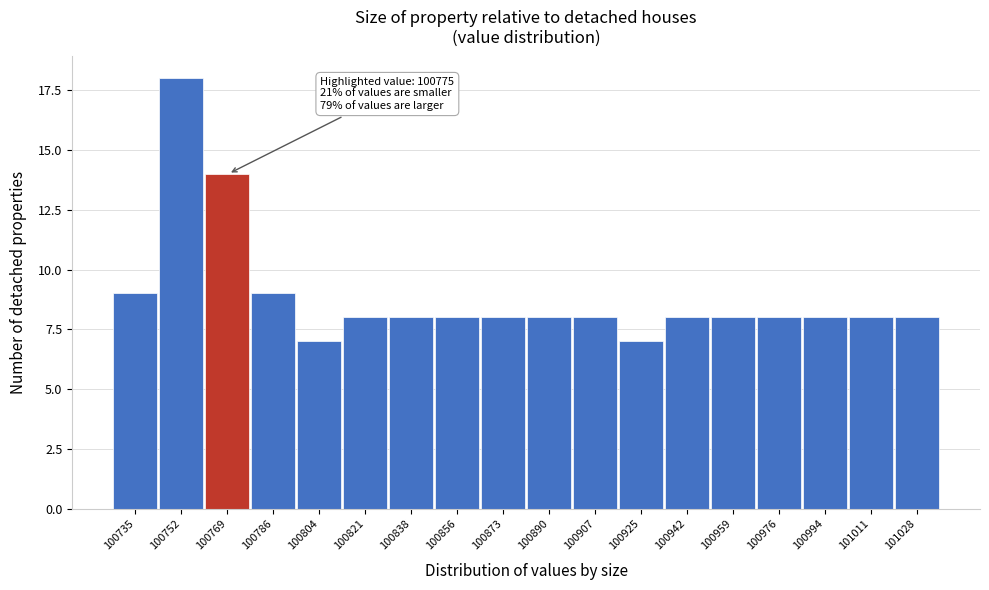

Reading left to right, list all the values displayed in this chart.

9	18	14	9	7	8	8	8	8	8	8	7	8	8	8	8	8	8